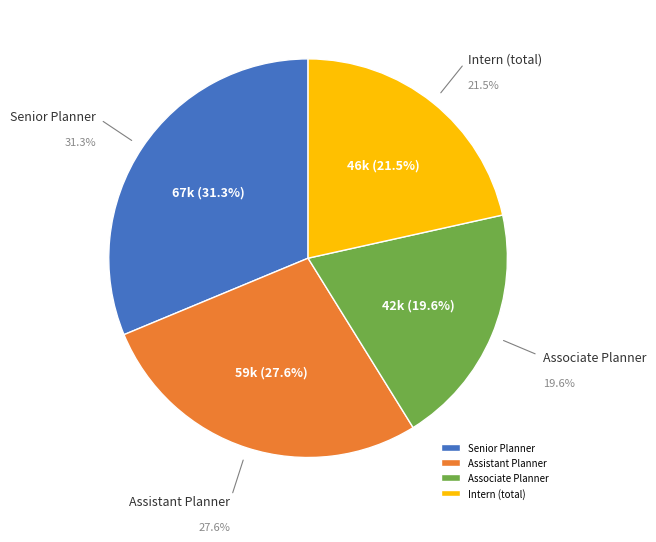

How many slices are in this pie chart?

4